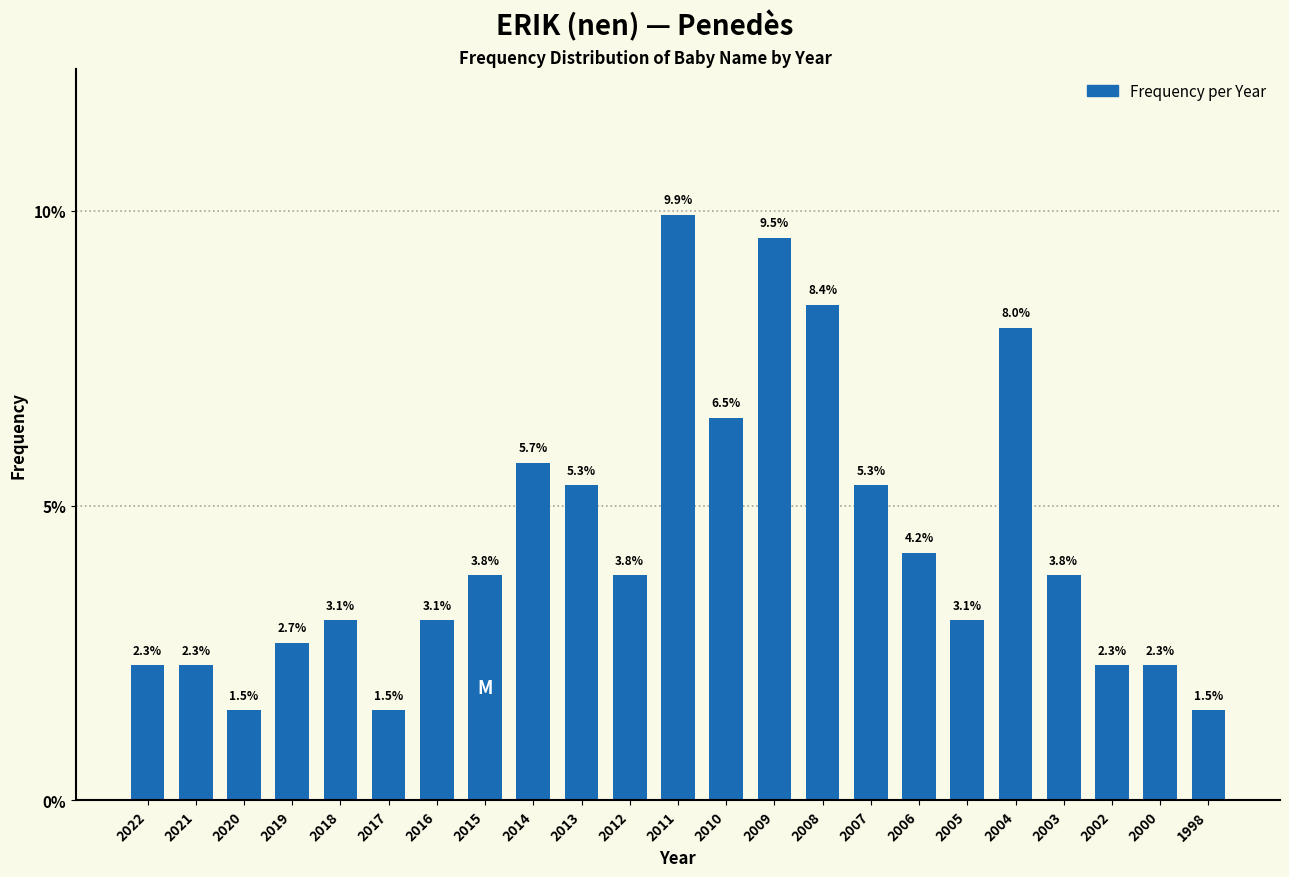

Reading left to right, extract all data points from this chart.

2022=2.3	2021=2.3	2020=1.5	2019=2.7	2018=3.1	2017=1.5	2016=3.1	2015=3.8	2014=5.7	2013=5.3	2012=3.8	2011=9.9	2010=6.5	2009=9.5	2008=8.4	2007=5.3	2006=4.2	2005=3.1	2004=8.0	2003=3.8	2002=2.3	2000=2.3	1998=1.5